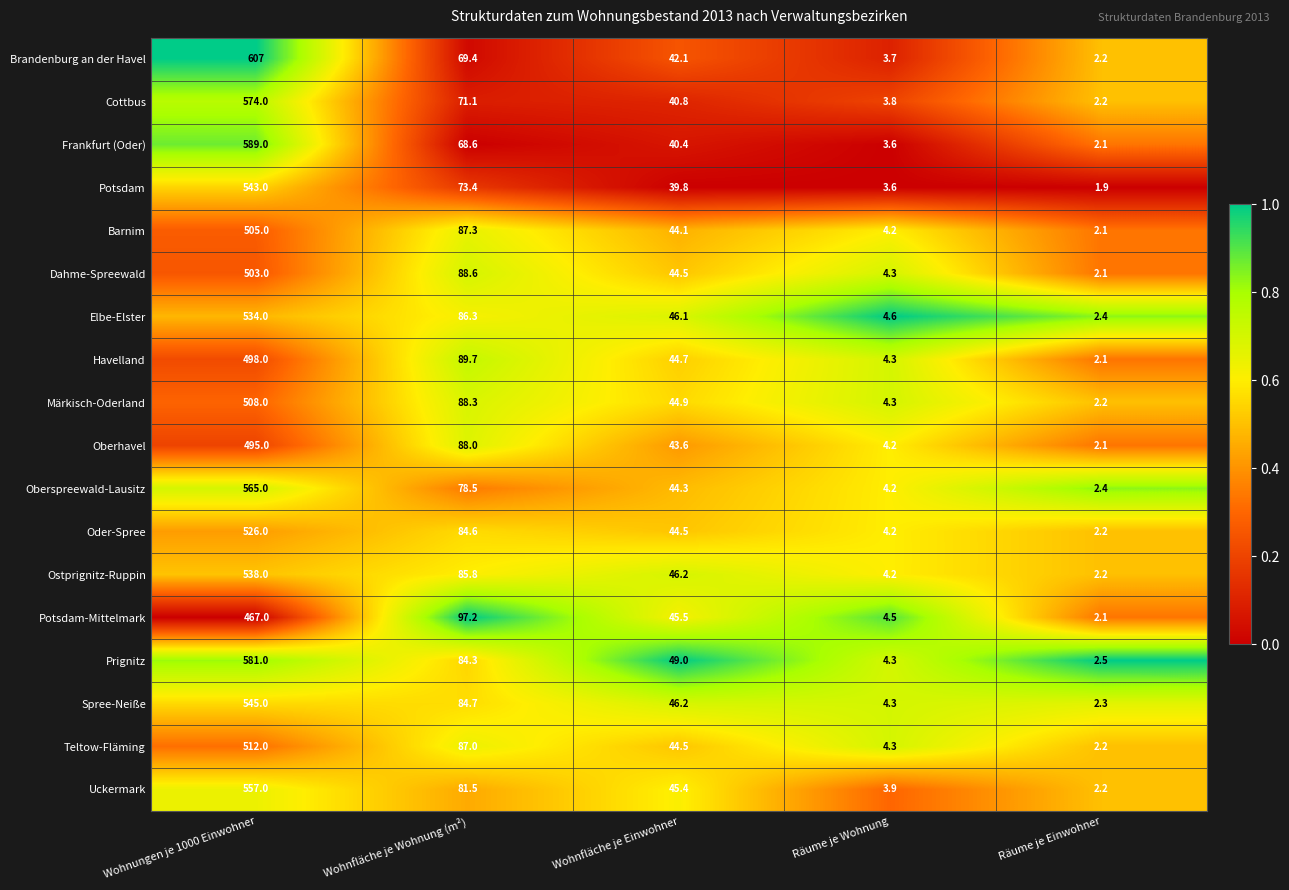

At which label does Uckermark first exceed 45?

Wohnungen je 1000 Einwohner